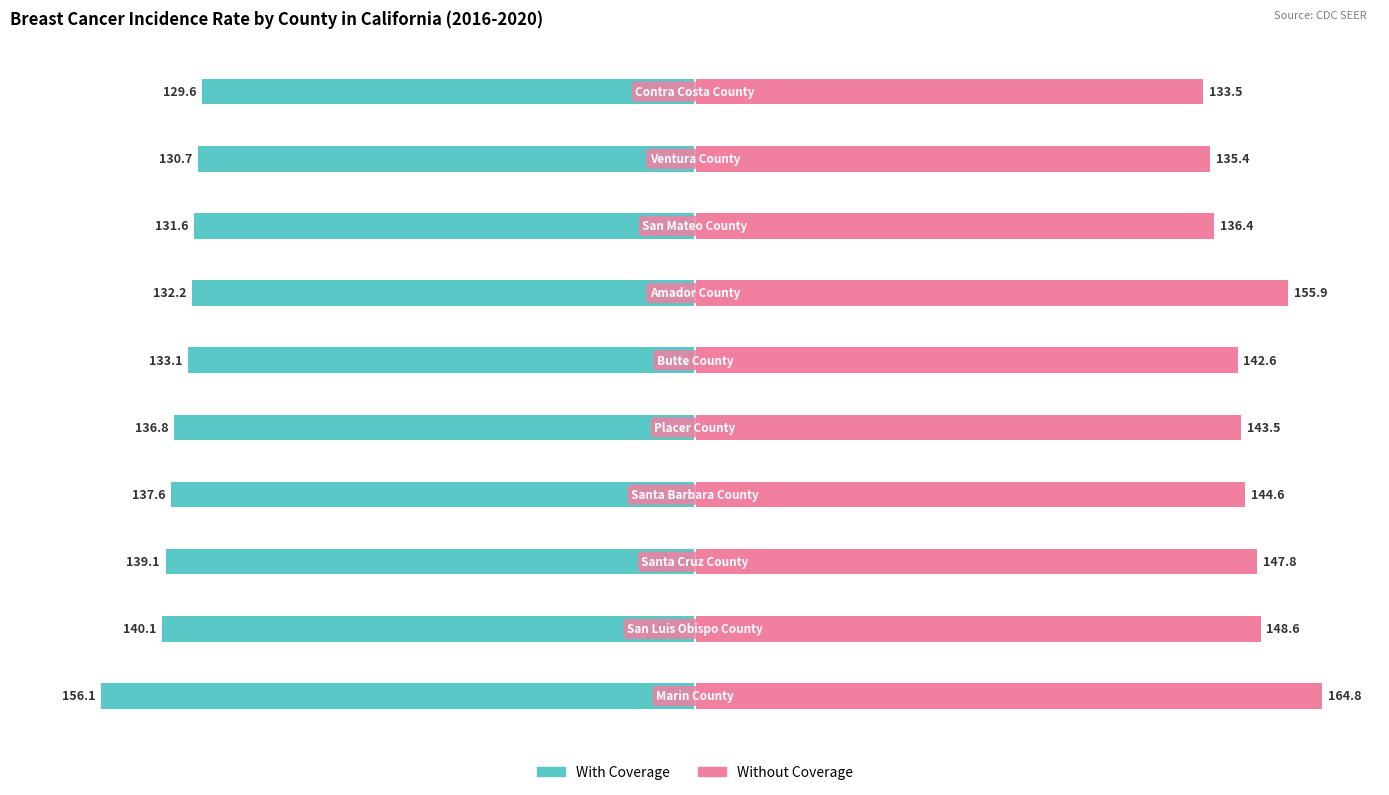

What is the value of the With Coverage bar at the 3rd from the left?

-139.1